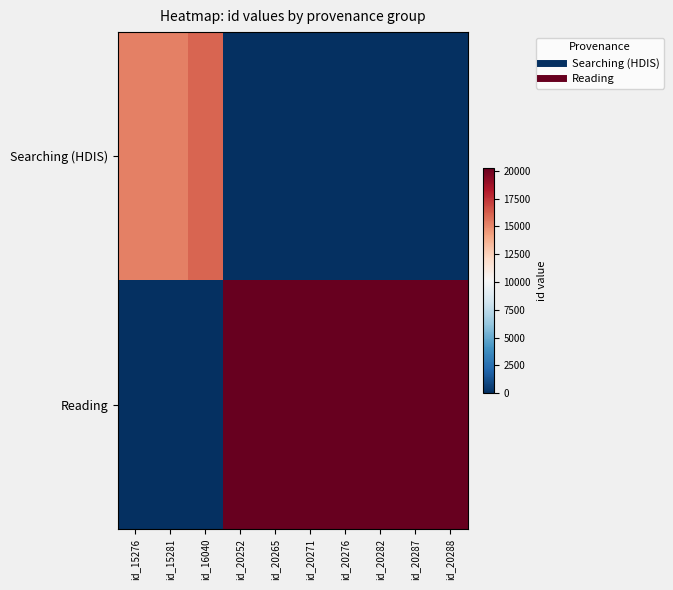

What is the total value across all series at id_20276?

20276